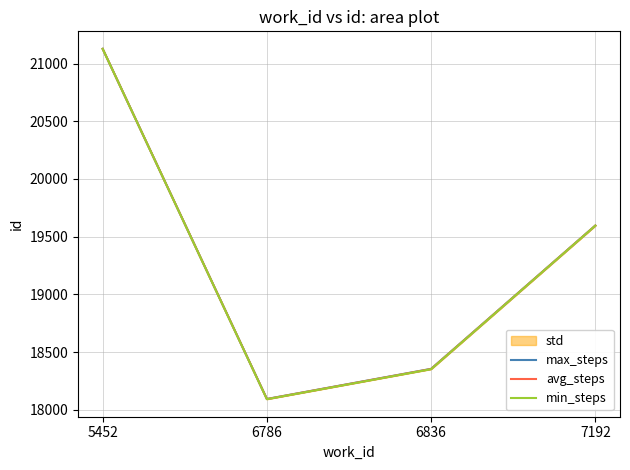

True or false: min_steps and avg_steps intersect in this chart.

False